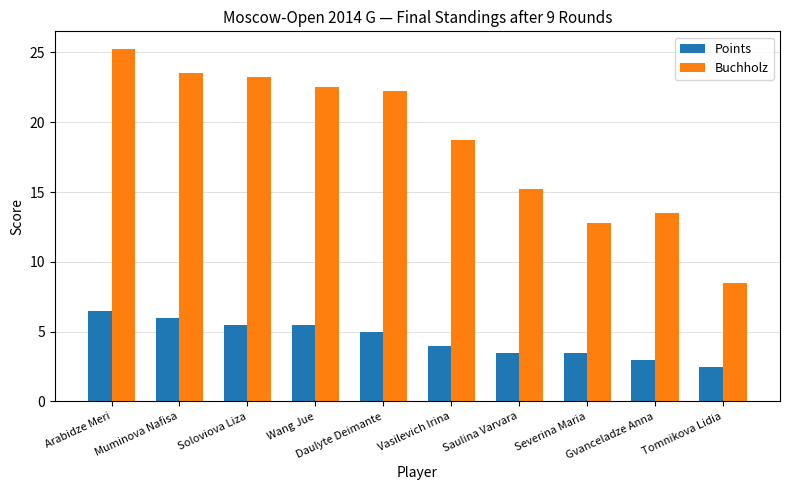

At Severina Maria, list the series in order from smallest to largest.

Points, Buchholz